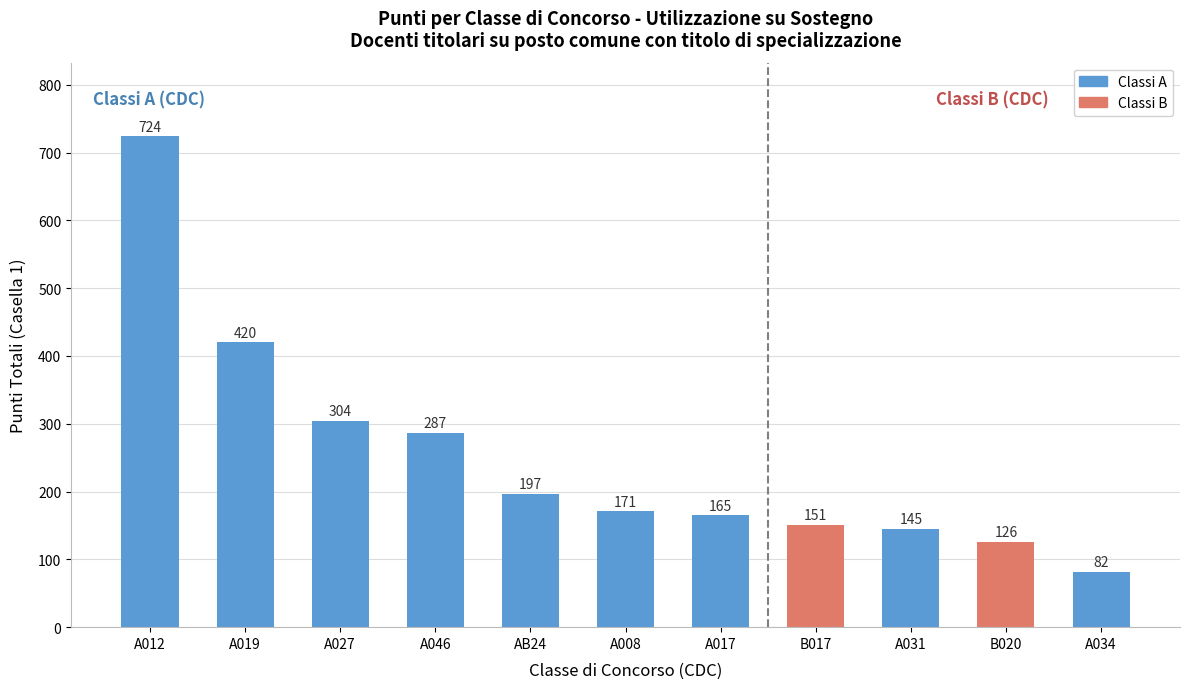

Rank the categories by value from highest to lowest.

A012, A019, A027, A046, AB24, A008, A017, B017, A031, B020, A034